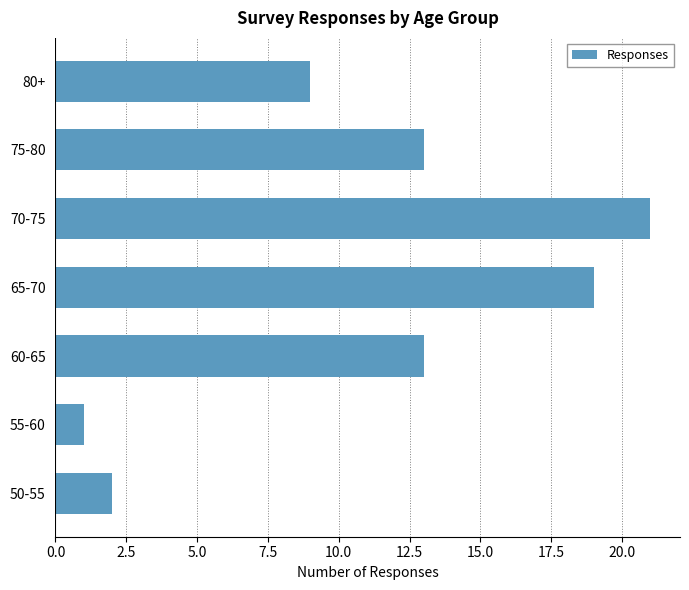

Reading top to bottom, list all the values displayed in this chart.

9	13	21	19	13	1	2